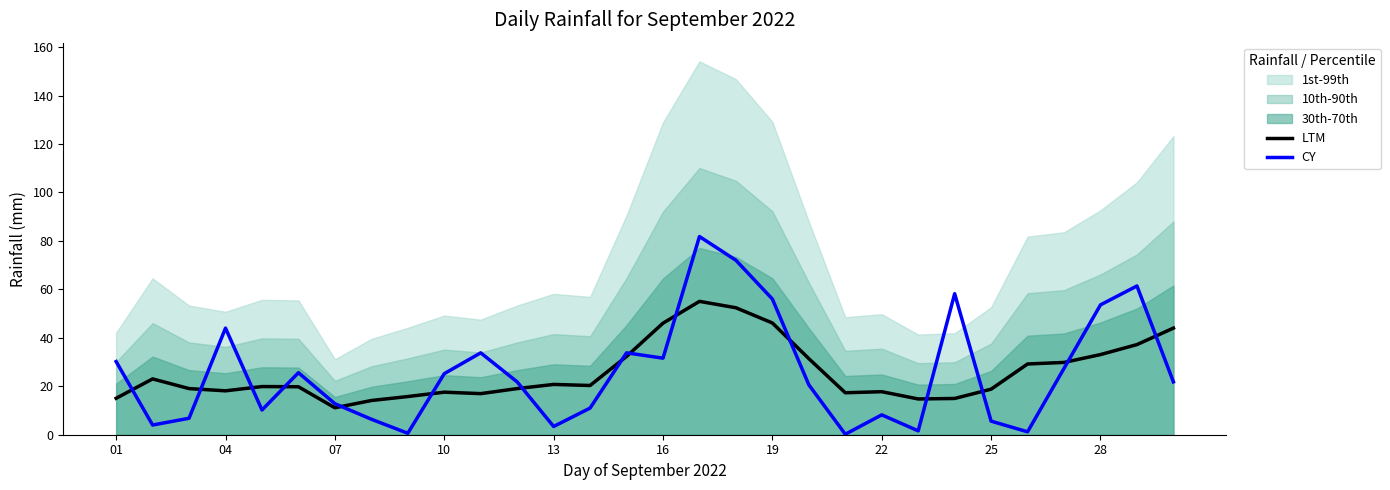

Does the chart have visible grid lines?

No